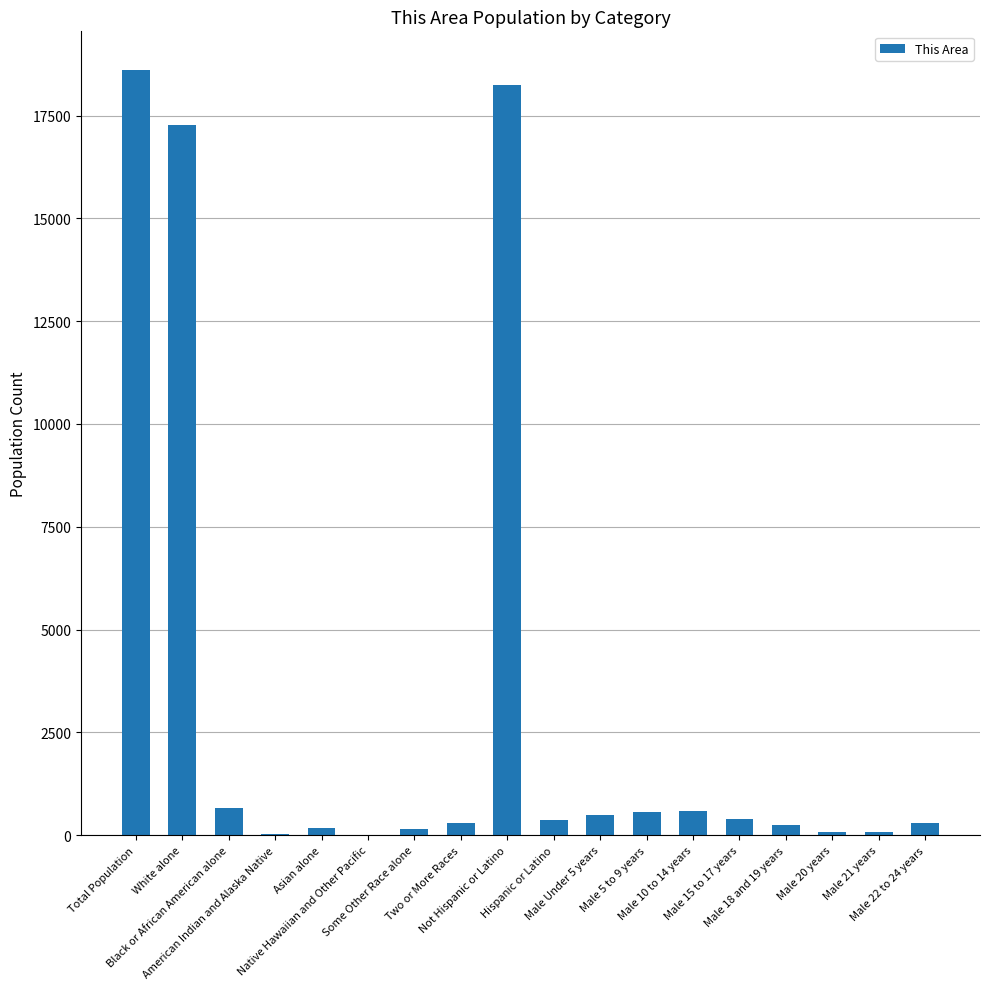

At which label is the value closest to 9310?

White alone